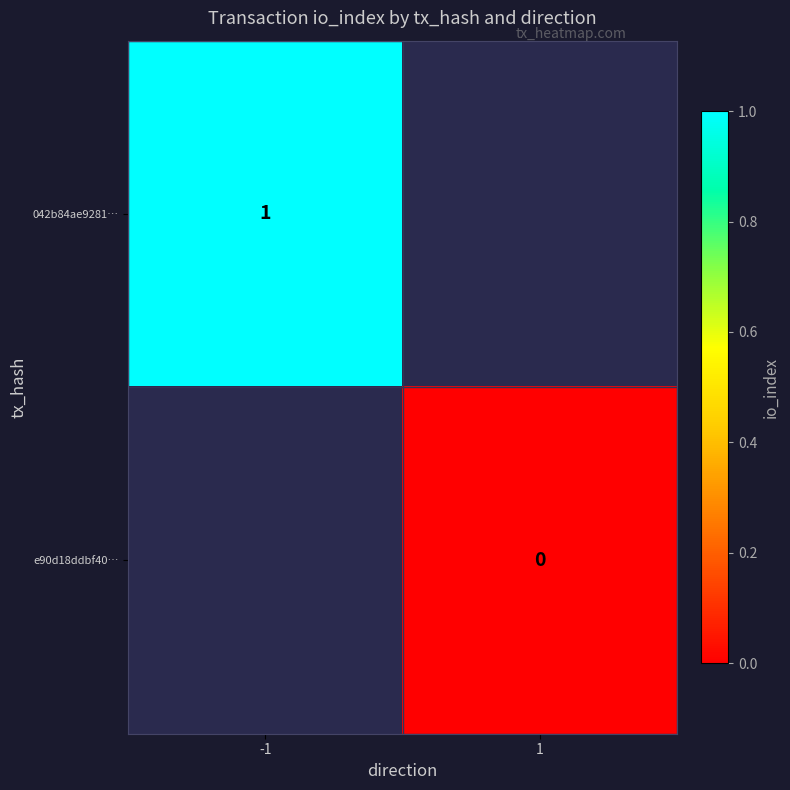

Is it true that 042b84ae9281… equals 0 at -1?

False